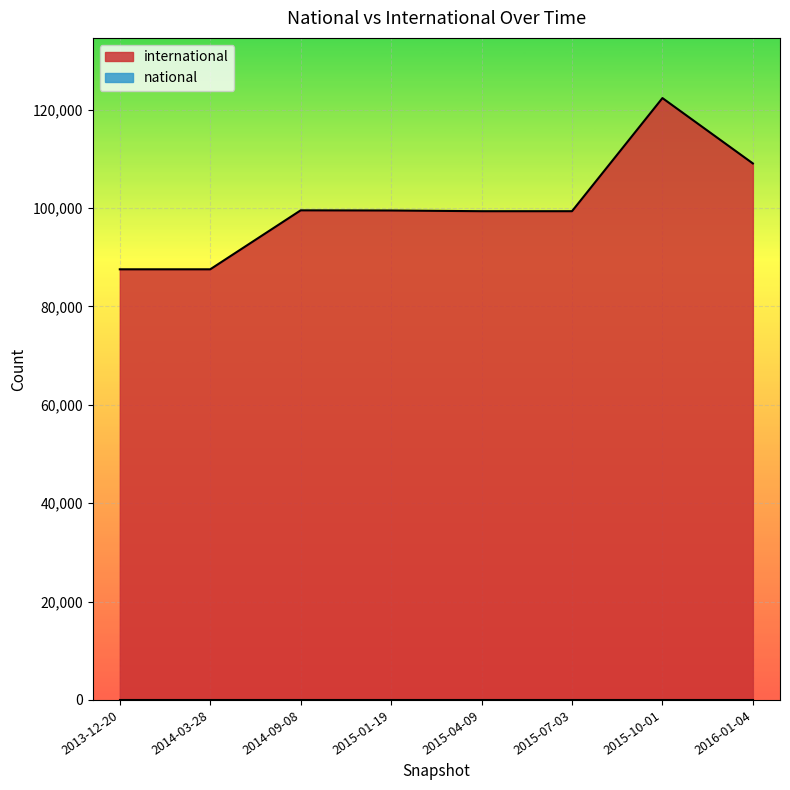

What is the sum of the values at 2015-10-01 and 2014-09-08?

221932